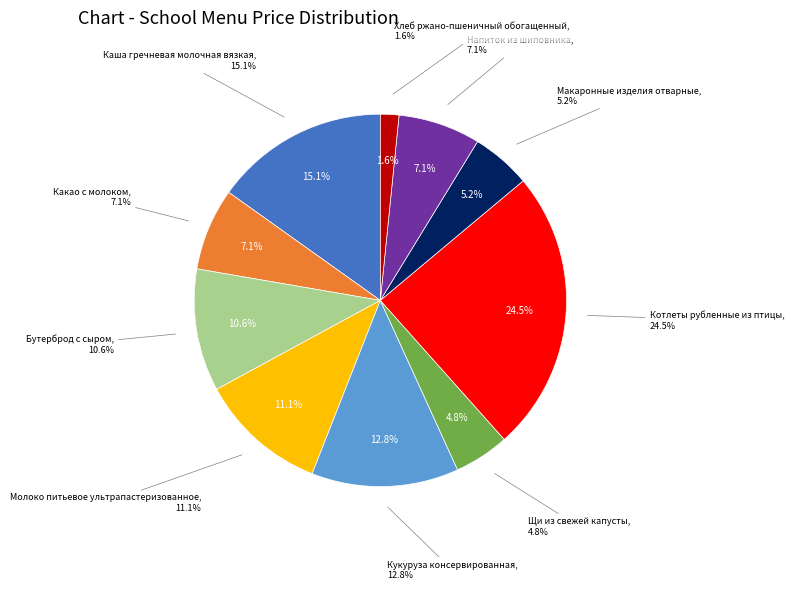

Is there a majority slice in this chart?

No